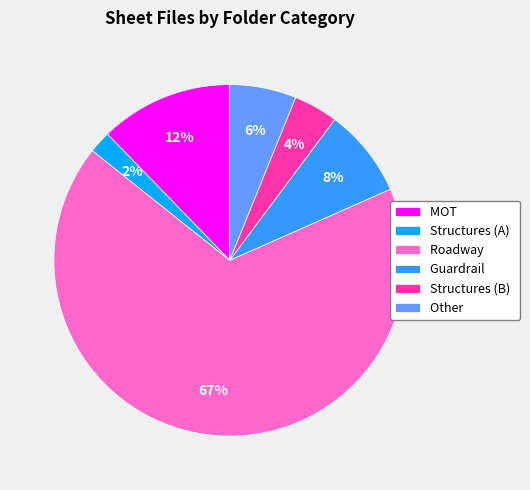

To the nearest percent, what percentage of the pie is Structures (B)?

4%